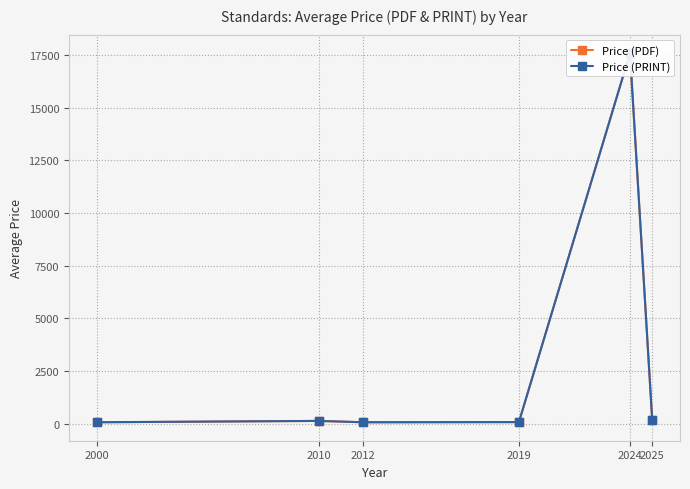

Reading right to left, transcribe all the data shown in this chart.

Price (PDF): 2025=149.3	2024=17600.0	2019=69.0	2012=61.0	2010=125.0	2000=61.0
Price (PRINT): 2025=149.3	2024=17600.0	2019=69.0	2012=61.0	2010=125.0	2000=61.0